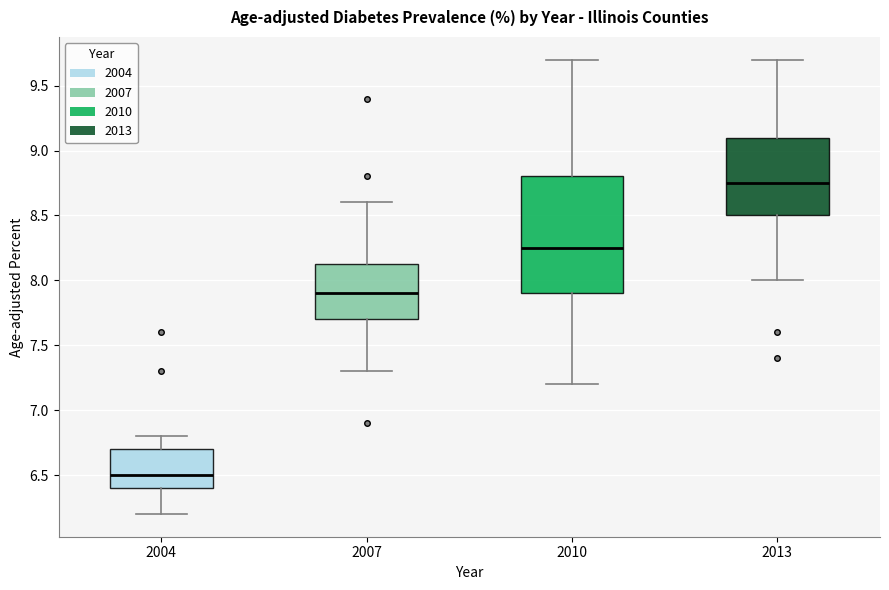

Which box's median line is the highest?

2013